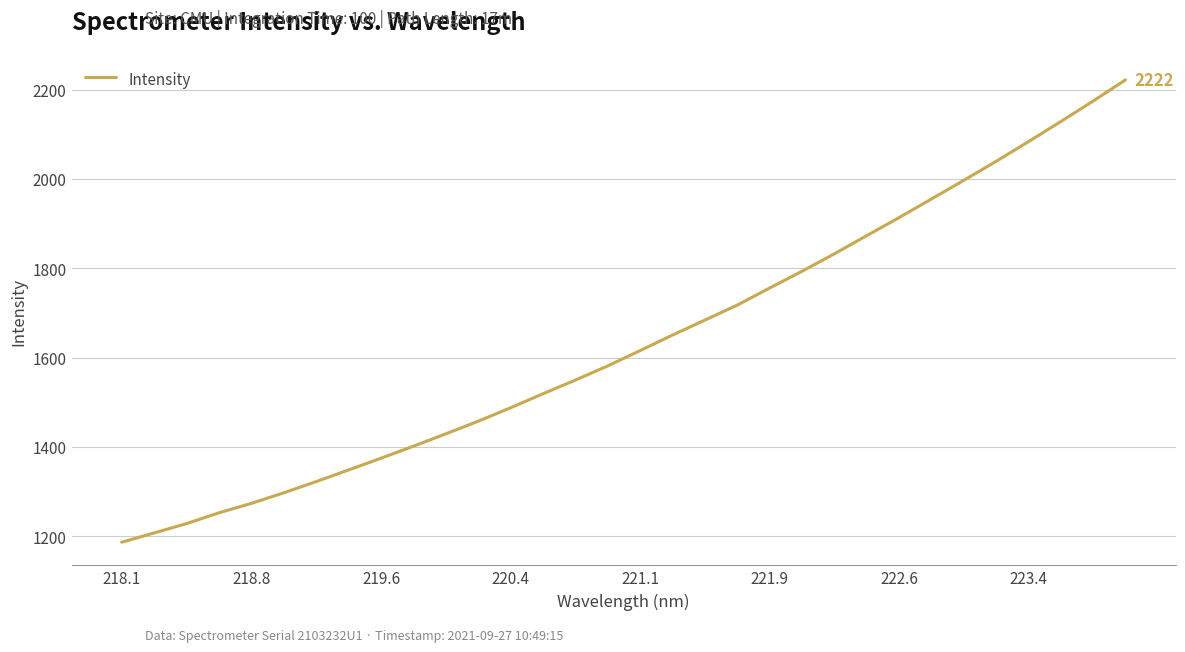

What is the maximum value shown in the chart?

2221.9